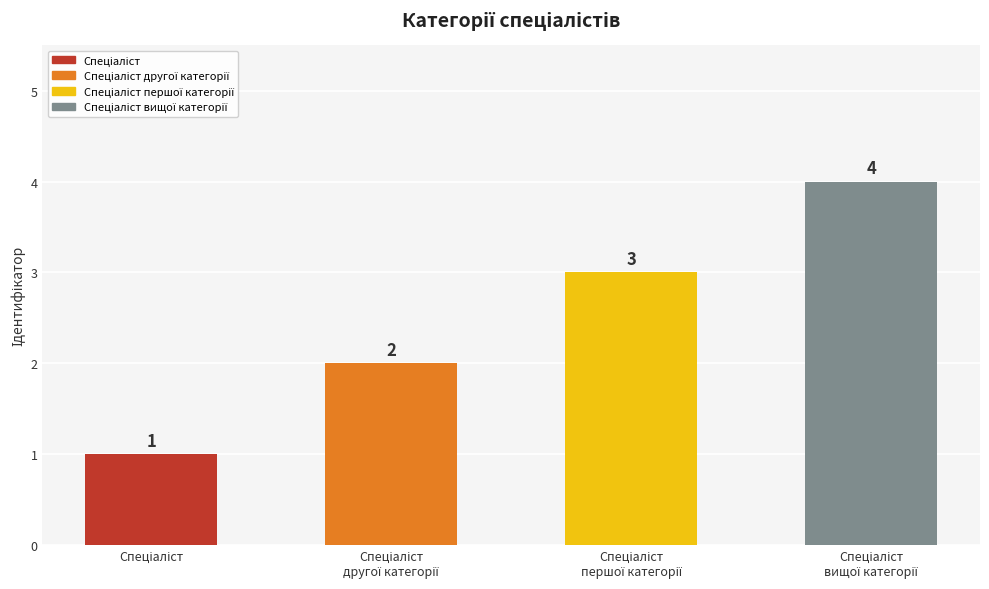

What is the value of the 2nd bar from the left?

2